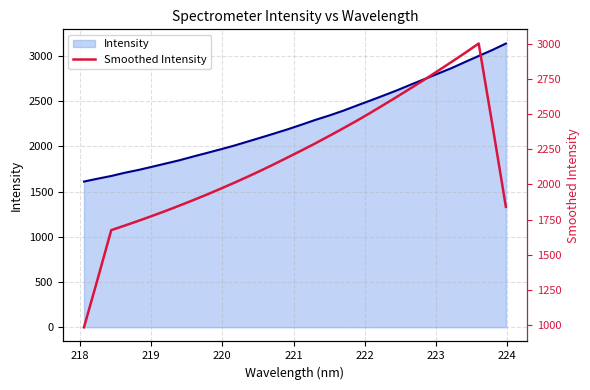

What is the value of the 32nd point from the left?

1841.0